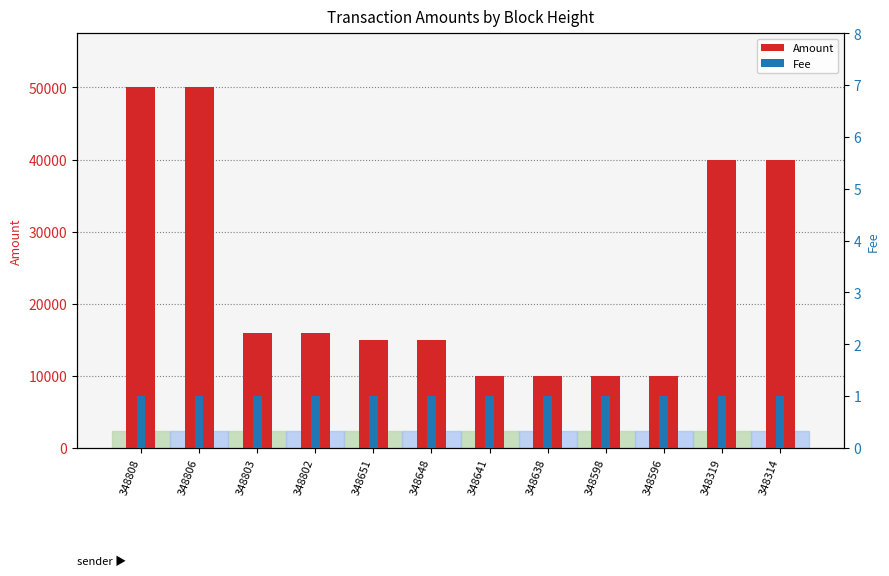

Reading left to right, list all the values displayed in this chart.

Amount: 49994	49995	15994	15995	14994	14995	9994	9995	9994	9995	39994	39995
Fee: 1	1	1	1	1	1	1	1	1	1	1	1